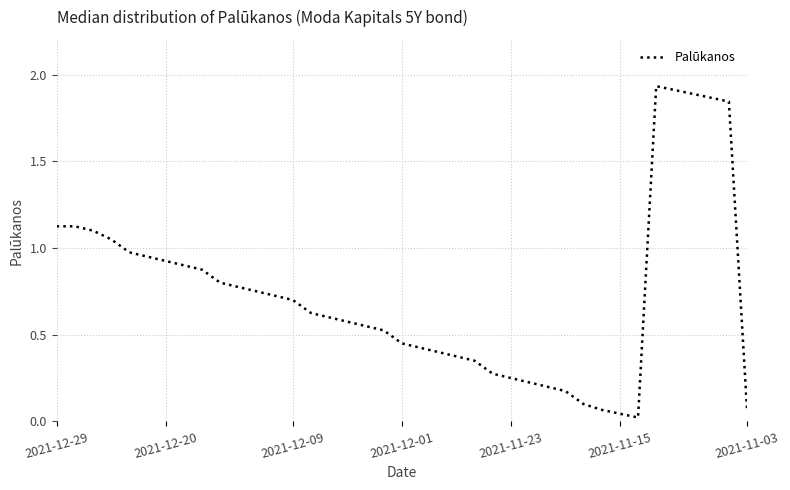

What is the greatest value displayed?

1.9